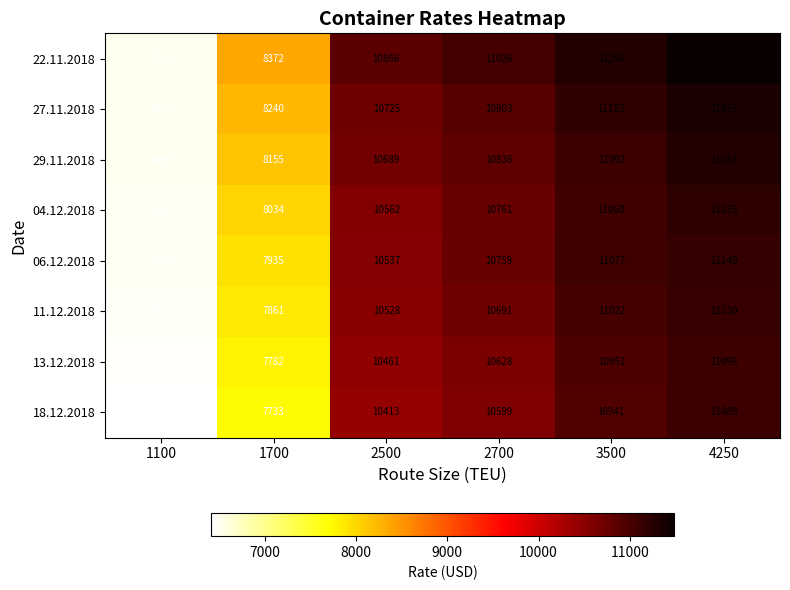

What is the approximate value of 11.12.2018 at 2500, to the nearest 50?

10550